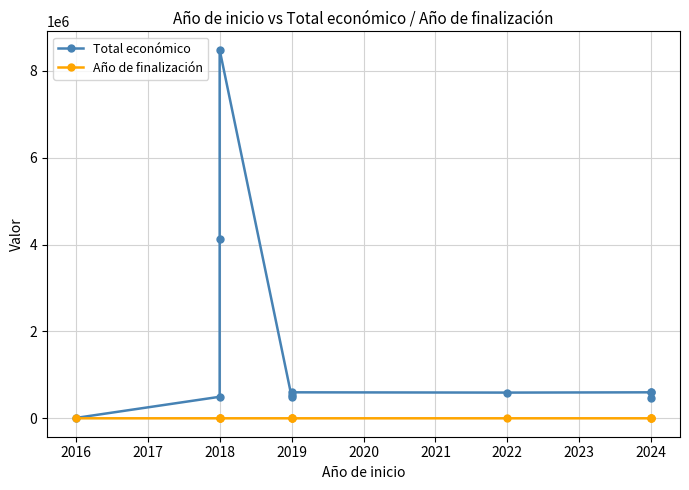

Which series changed the most between 2024 and 2025?

Total económico